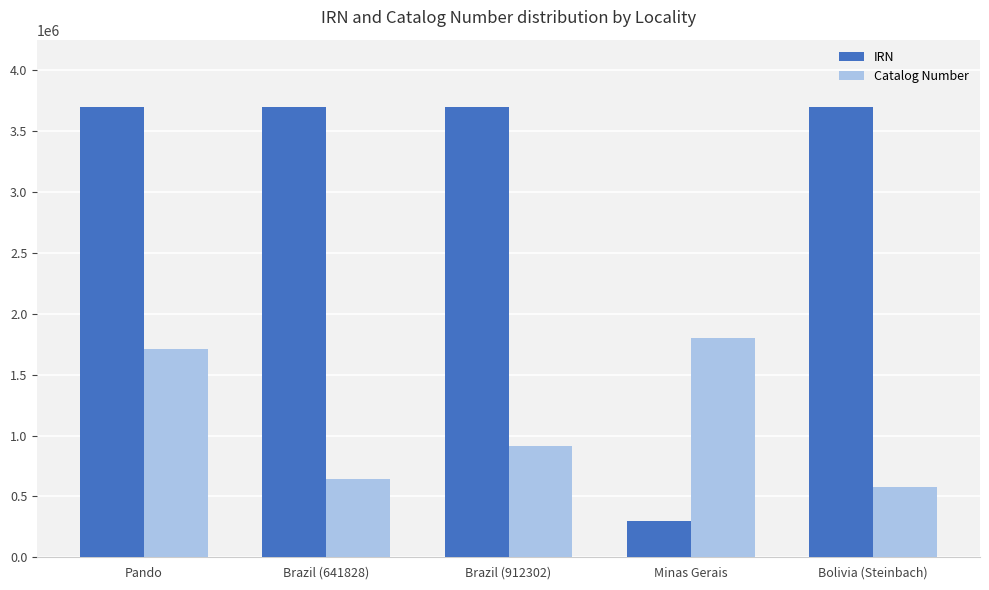

What is the approximate value of Catalog Number at Pando, to the nearest 50?

1713700